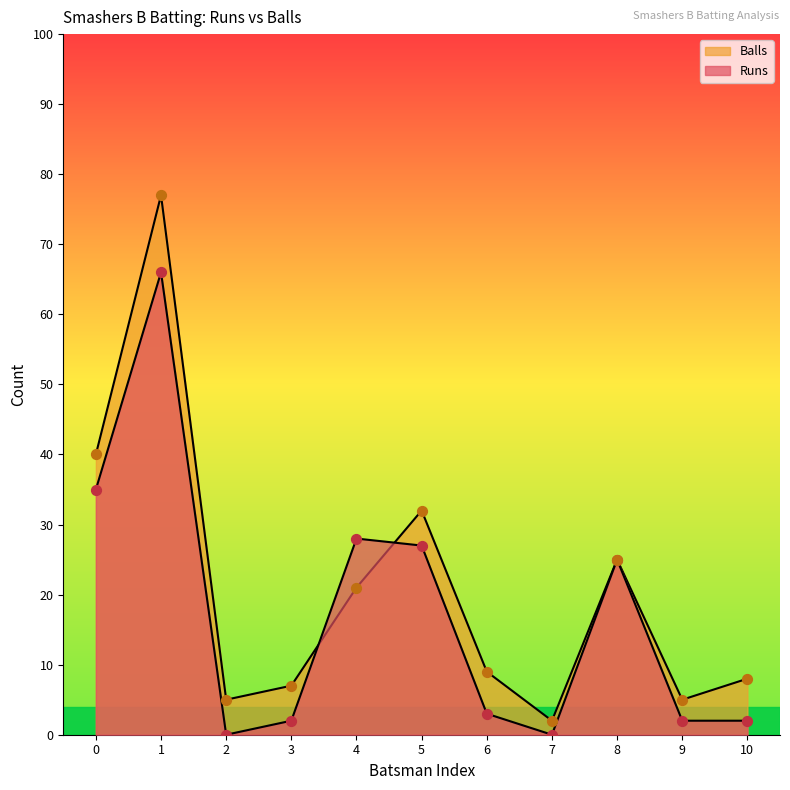

At how many categories does at least one series exceed 63?

1